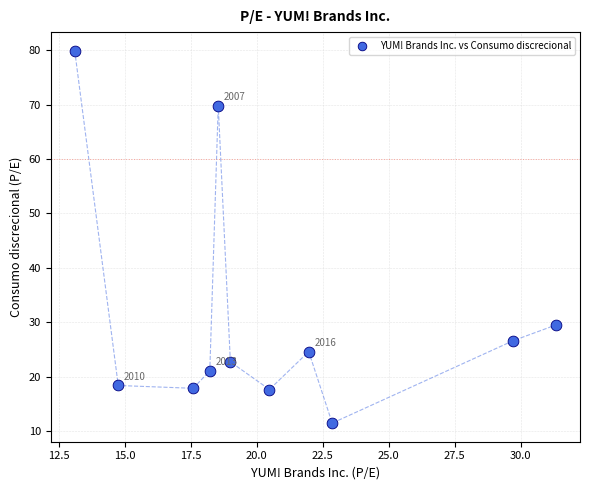

What is the average X value?

20.7